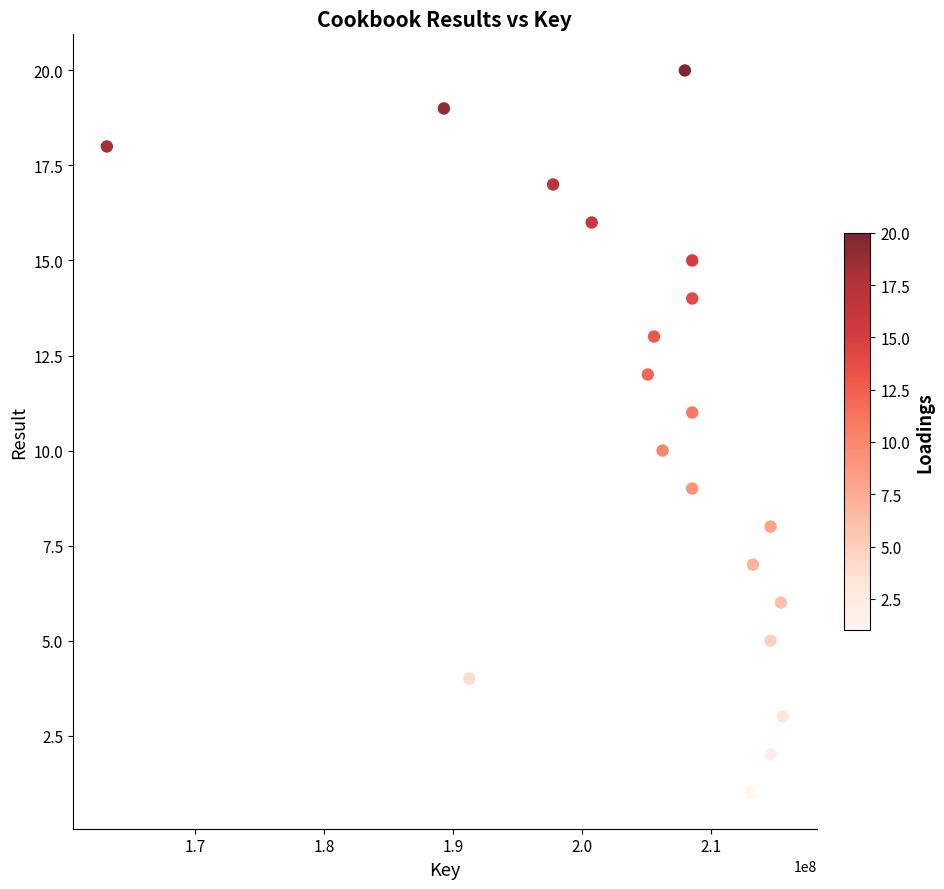

What is the range of Y values (max minus min)?

19